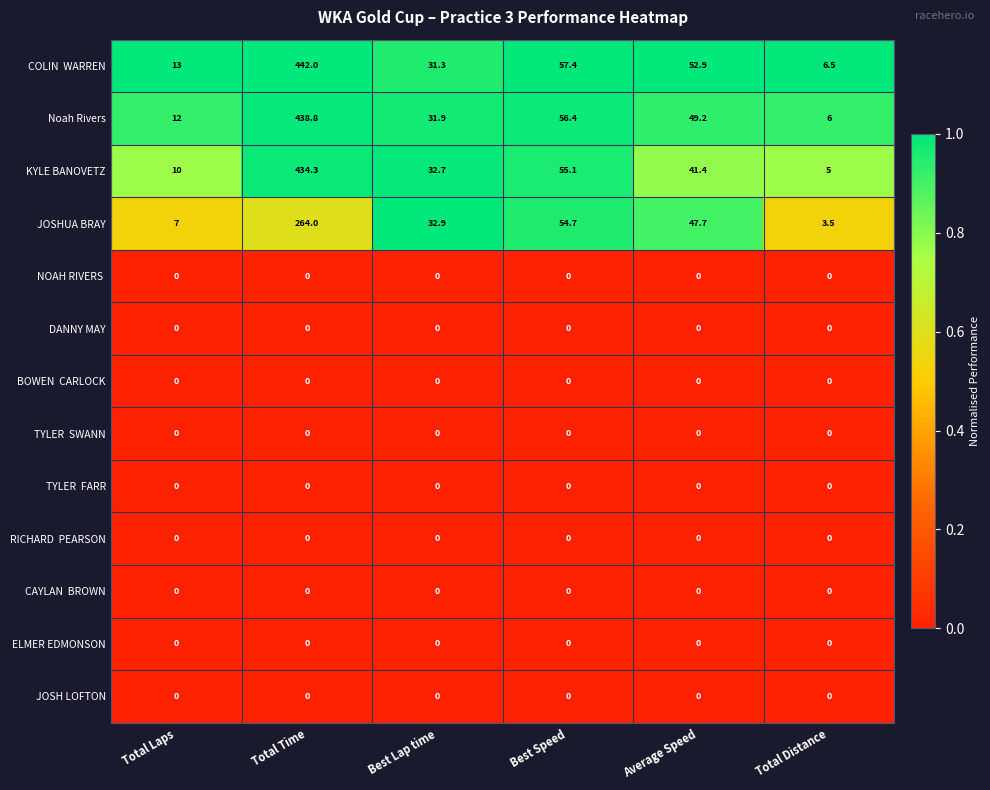

What is the difference between the highest and lowest values at Total Laps?

13.0